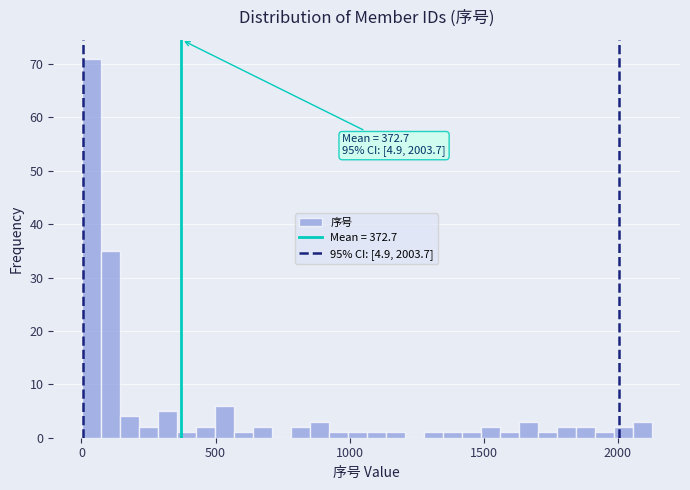

Read against the x-axis, roughly where is the centre of the tallest bar?

50